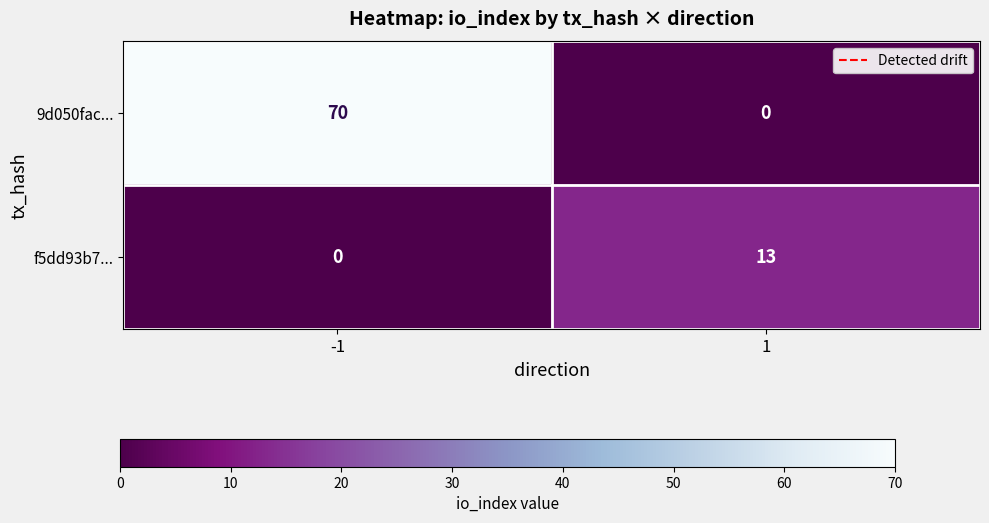

Read the 9d050fac... value at -1, to the nearest 10.

70